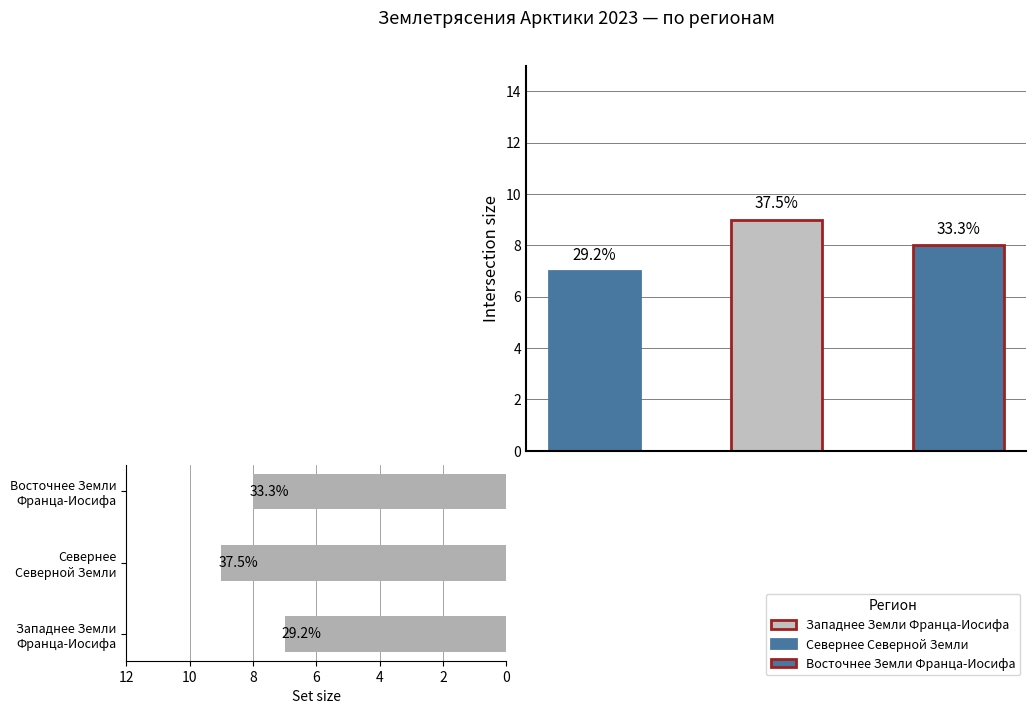

How many data points are less than 8?

1